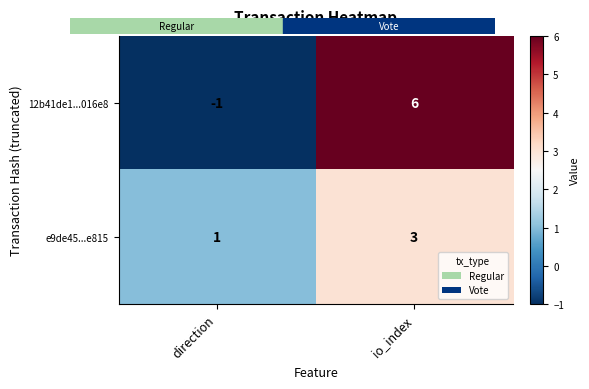

What is the difference between the maximum and minimum values in the 12b41de1...016e8 series?

7